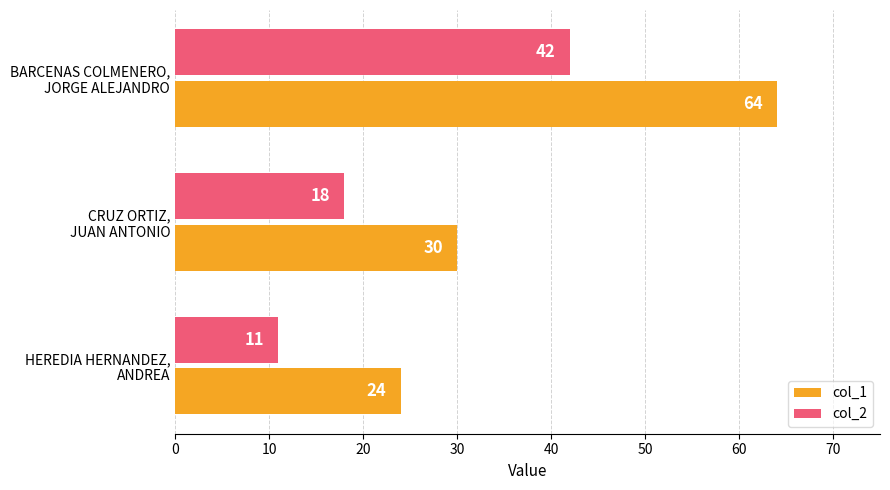

What is the highest value of the col_2 series?

42